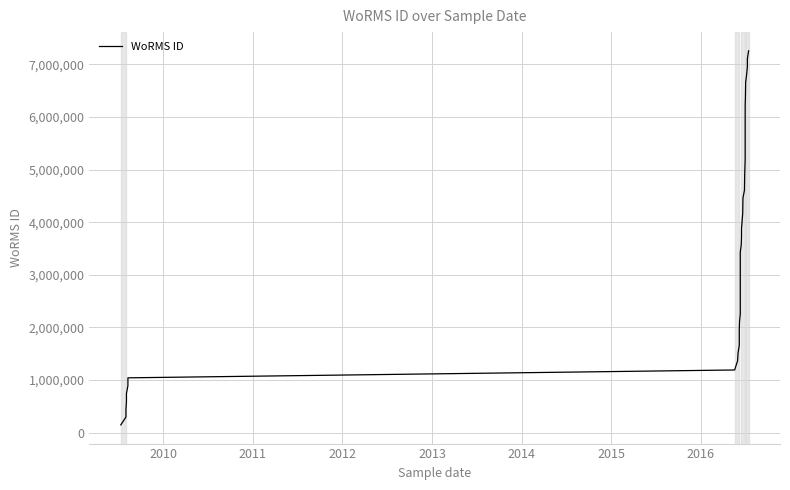

Is it true that the value at 2011 is 112630?

False